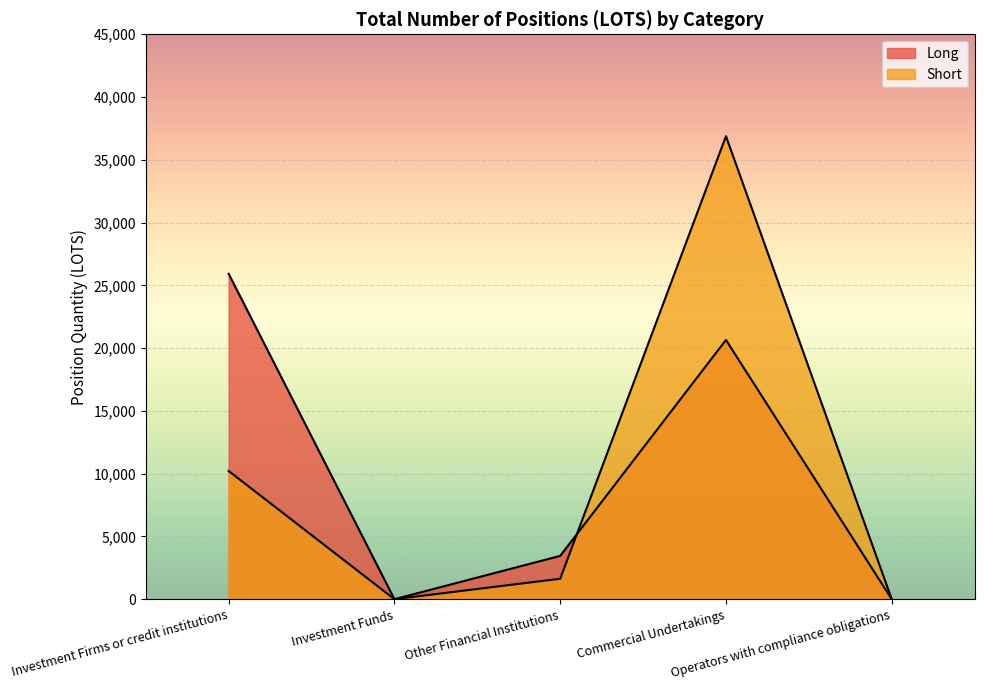

At which category does Long reach its first local valley?

Investment Funds